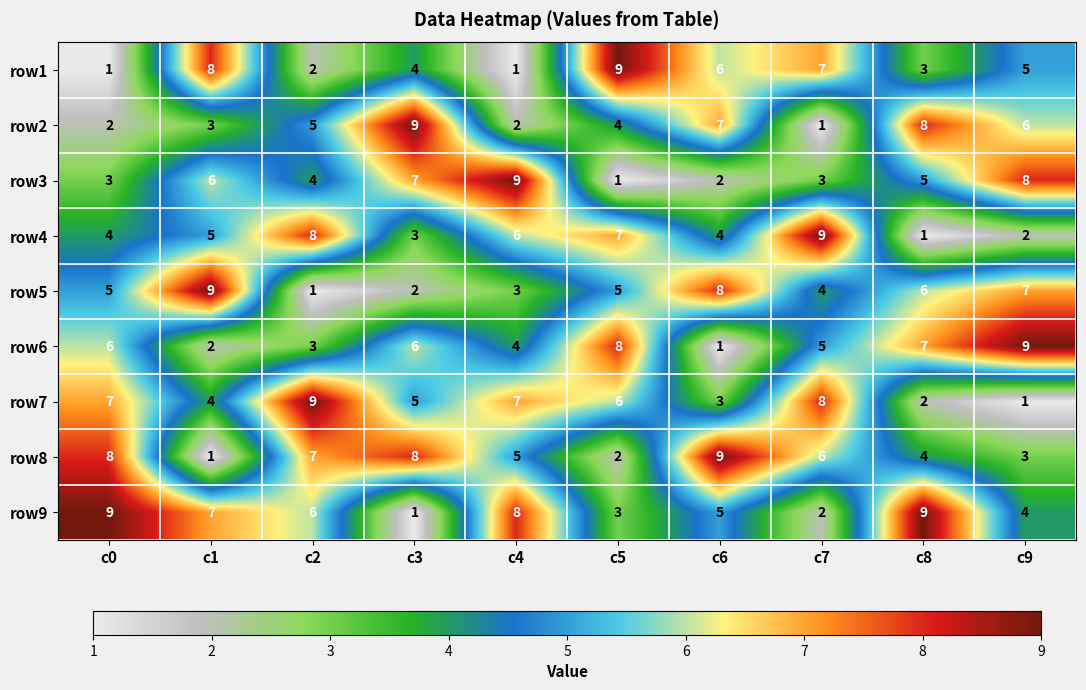

The row8 series shows 12 at c2. True or false?

False